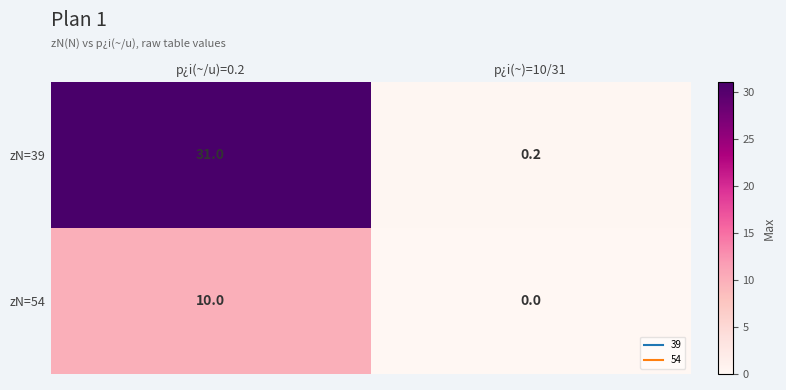

At which category does the chart reach its minimum across all series?

p¿i(~)=10/31